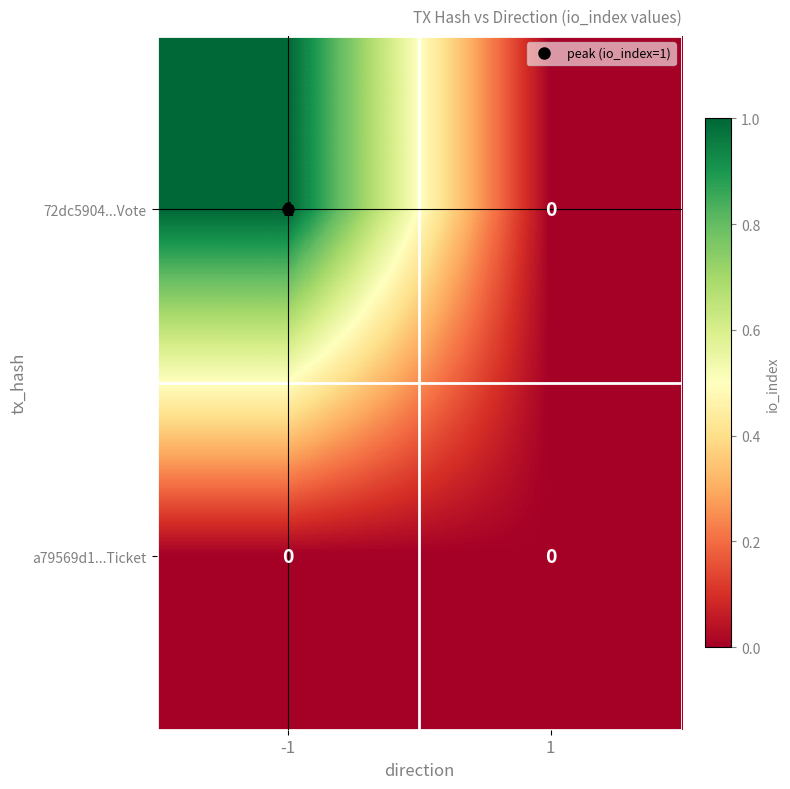

Is it true that 72dc5904...Vote equals 2 at -1?

False